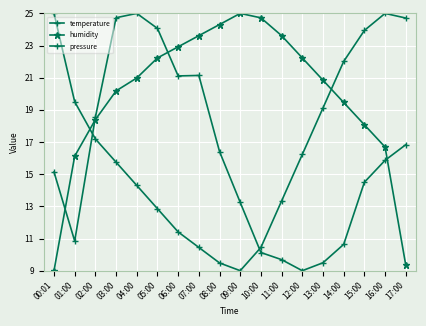

How many lines are shown in the chart?

3